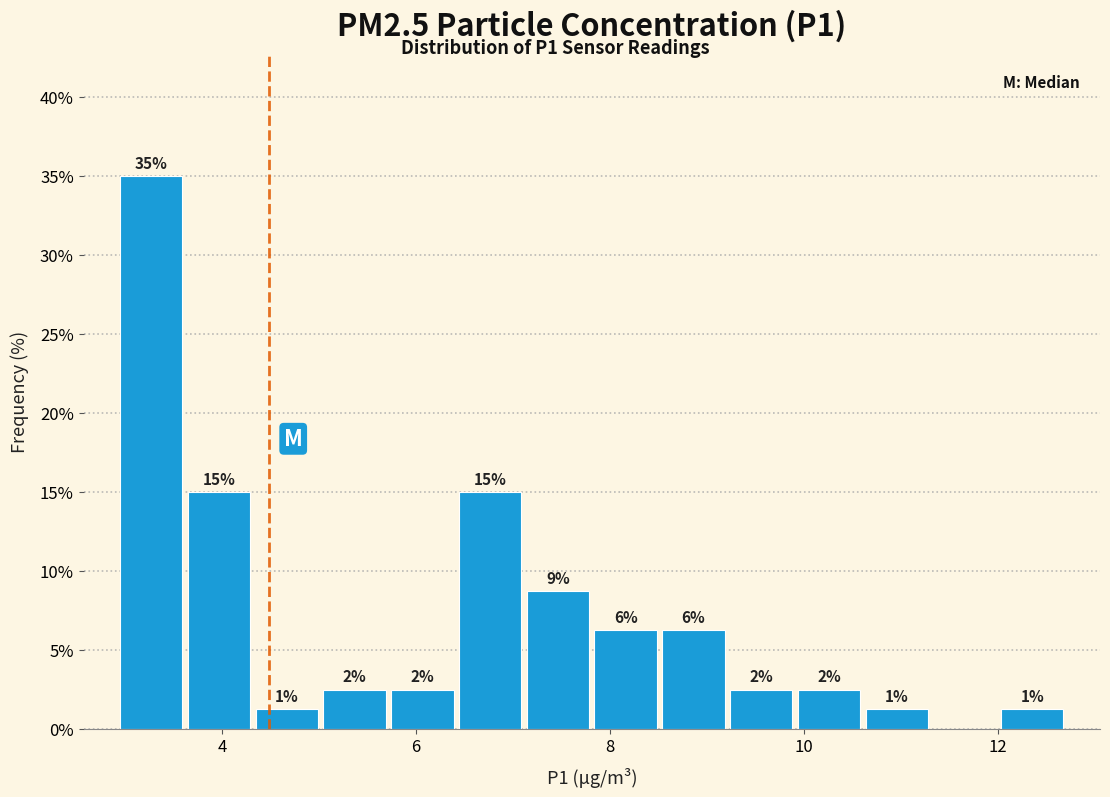

Around what value on the x-axis is the tallest bar? Give the approximate position of its centre, as read against the axis.

3.2